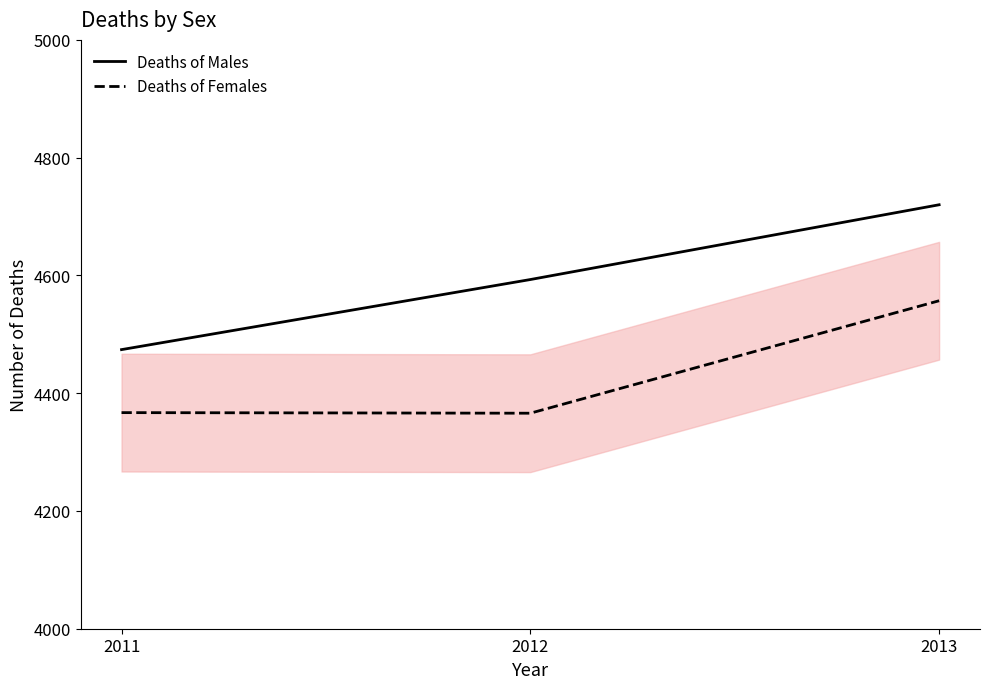

List the series in order of their overall mean, highest first.

Deaths of Males, Deaths of Females